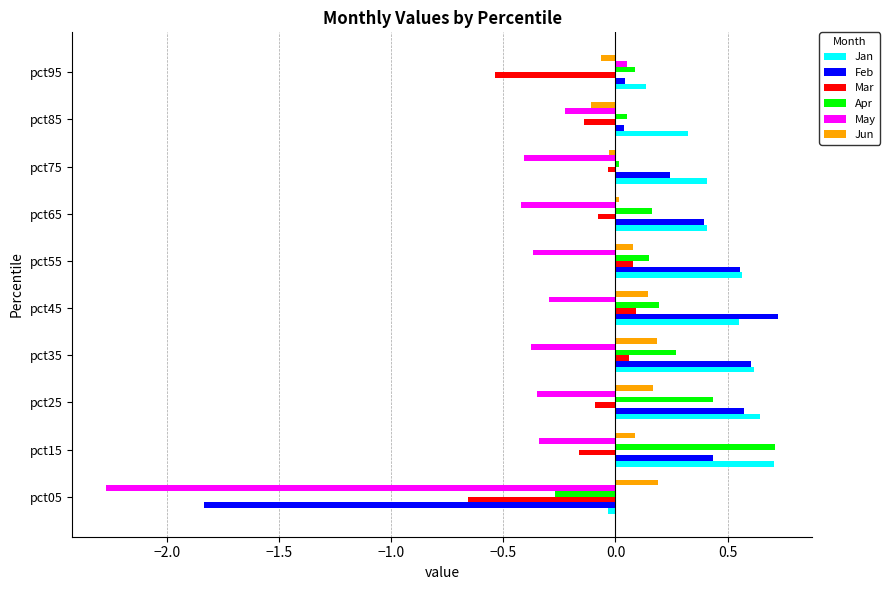

The Jan series shows 0.4 at pct75. True or false?

True